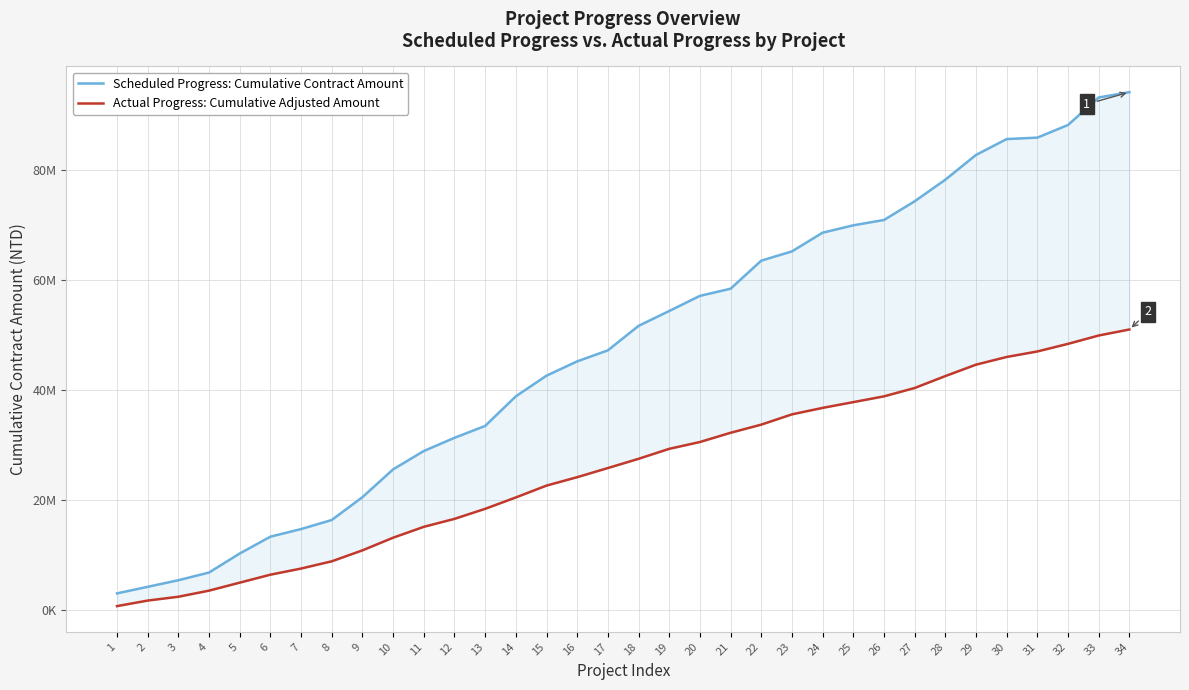

At 8, list the series in order from smallest to largest.

Actual Progress: Cumulative Adjusted Amount, Scheduled Progress: Cumulative Contract Amount